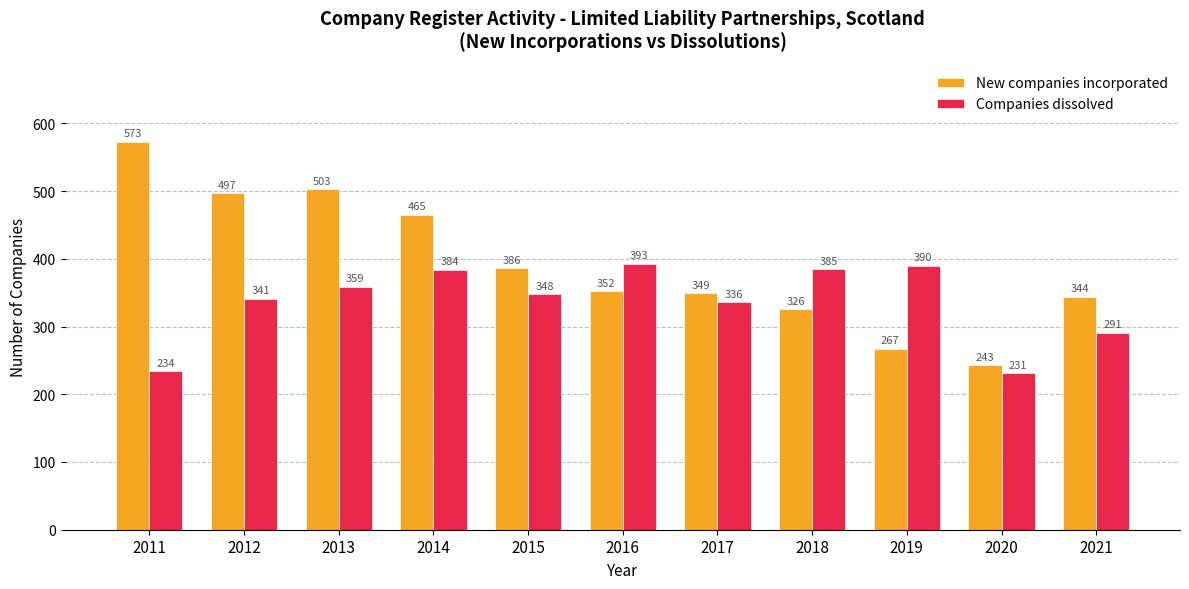

How many values in the New companies incorporated series are below 352?

5